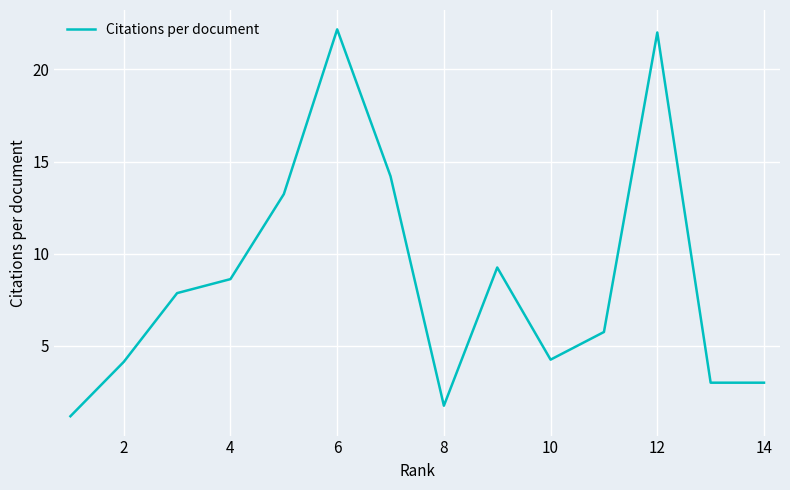

What is the sum of all values?

120.4